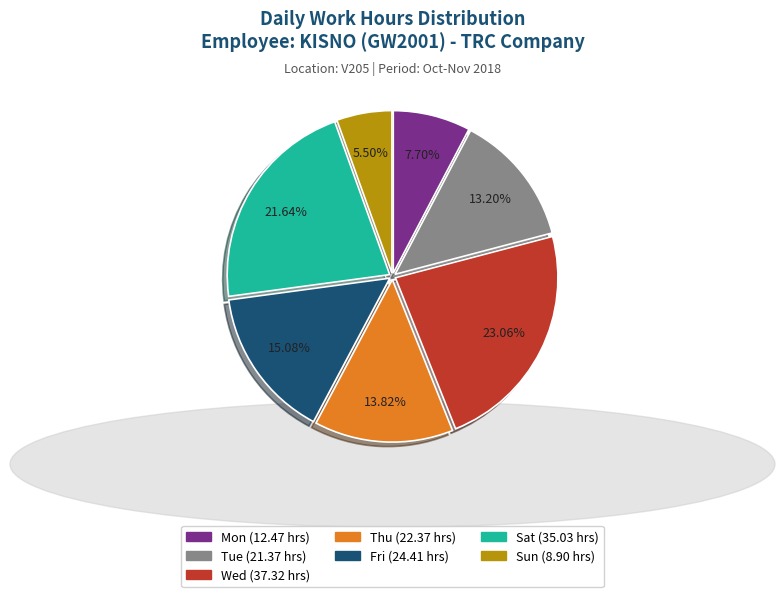

True or false: Sat accounts for 22% of the total.

True